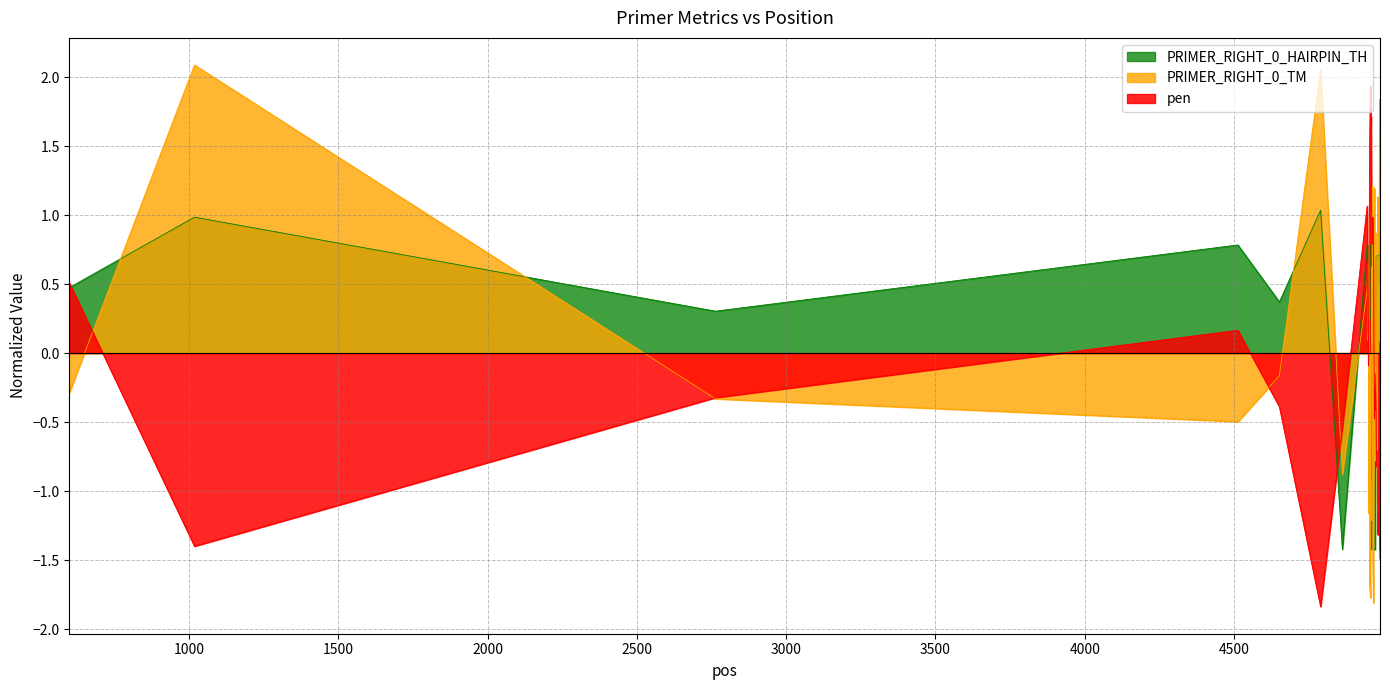

True or false: pen and PRIMER_RIGHT_0_HAIRPIN_TH intersect in this chart.

True